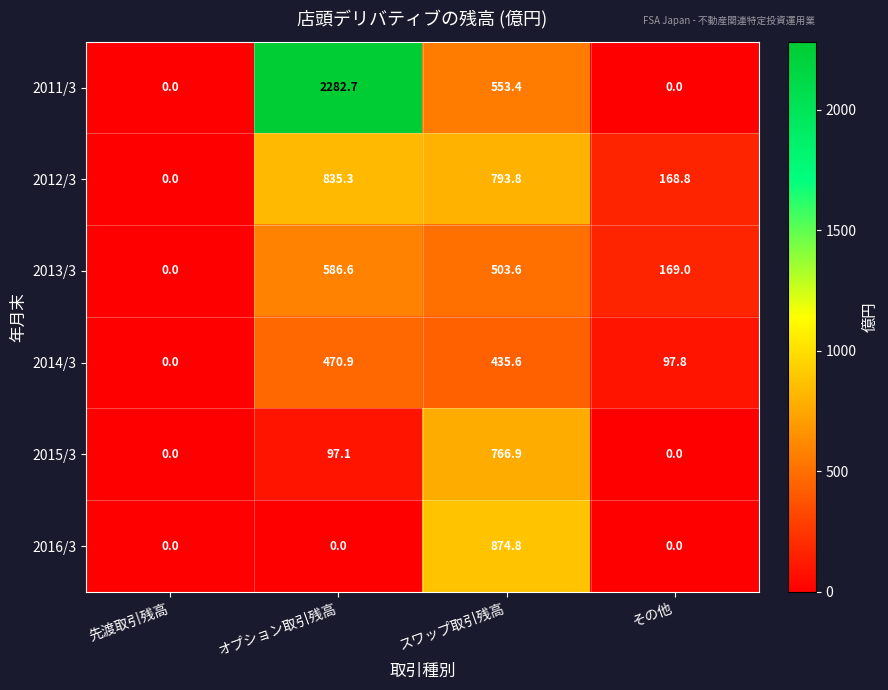

How many values in the 2012/3 series are below 793?

2